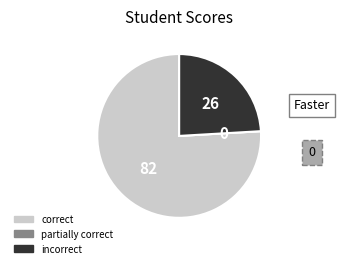

True or false: incorrect accounts for 24% of the total.

True